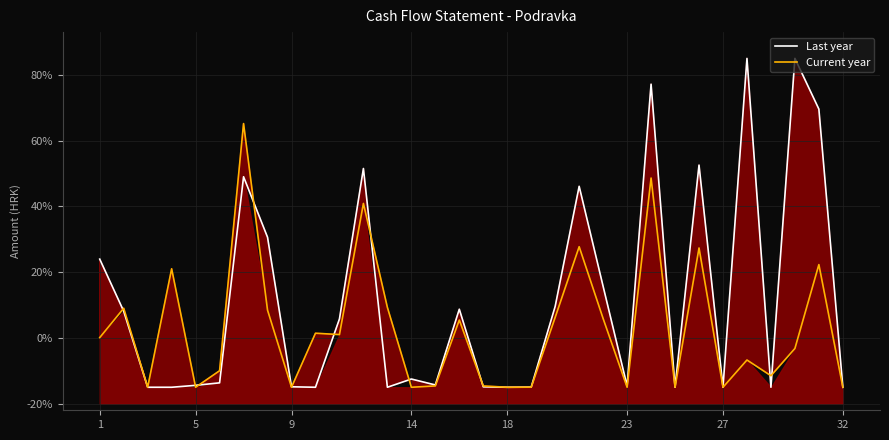

Reading right to left, what are all the values shown in this chart?

Last year: -15.0	69.6	85.0	-15.0	85.0	-15.0	52.6	-15.0	77.2	-14.6	15.7	46.1	9.6	-15.0	-15.0	-14.9	8.7	-14.3	-12.5	-15.0	51.5	5.8	-15.0	-14.9	30.6	49.0	-13.7	-14.4	-15.0	-15.0	8.1	24.0
Current year: -15.0	22.3	-3.2	-11.5	-6.7	-15.0	27.4	-15.0	48.6	-15.0	5.9	27.7	6.3	-15.0	-15.0	-14.6	5.4	-14.6	-15.0	9.3	40.9	1.0	1.4	-15.0	8.4	65.2	-10.0	-15.0	21.0	-15.0	9.0	0.1